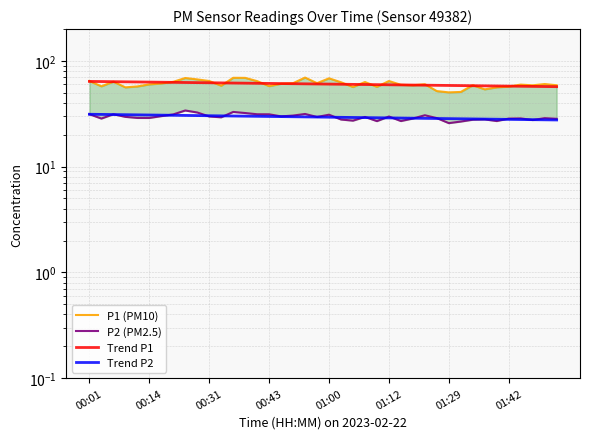

What is the total value across all series at 00:45?

90.7